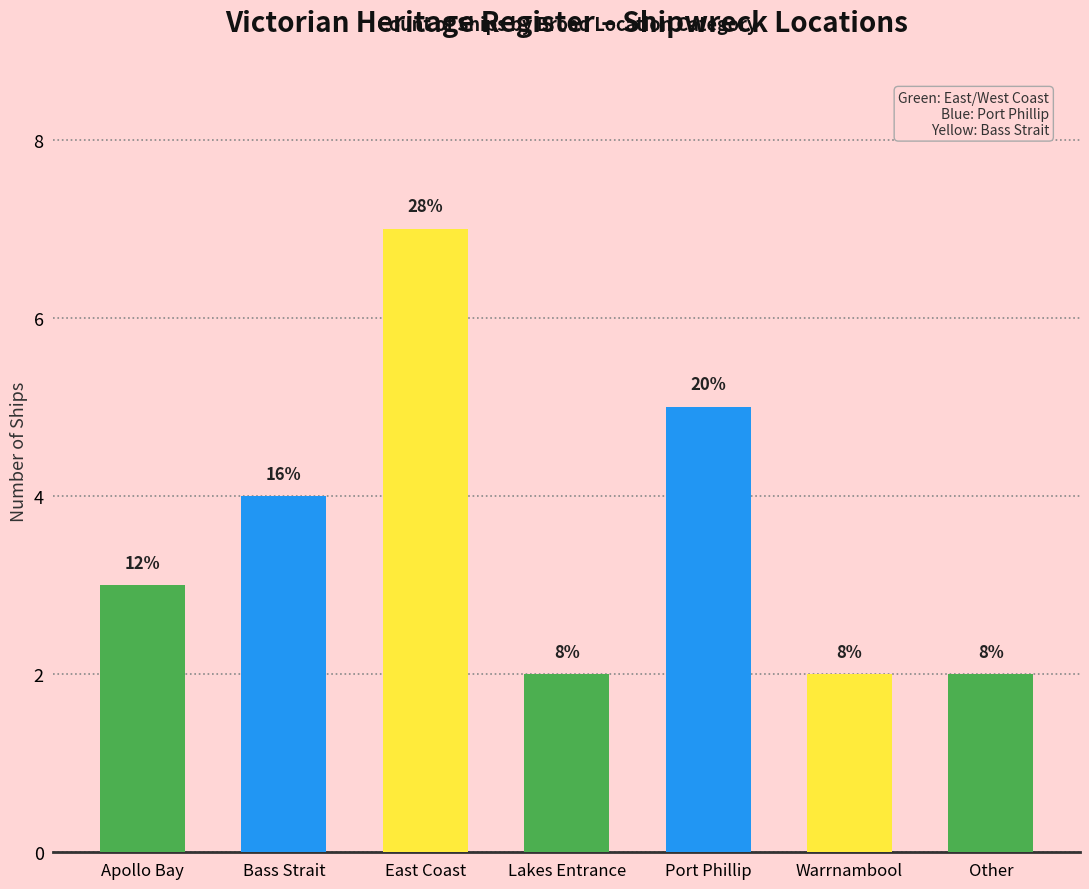

How many values are between 2 and 5?

6